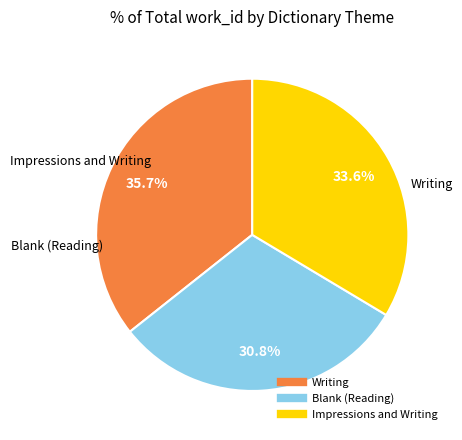

Is the sum of Writing and Impressions and Writing greater than half?

Yes